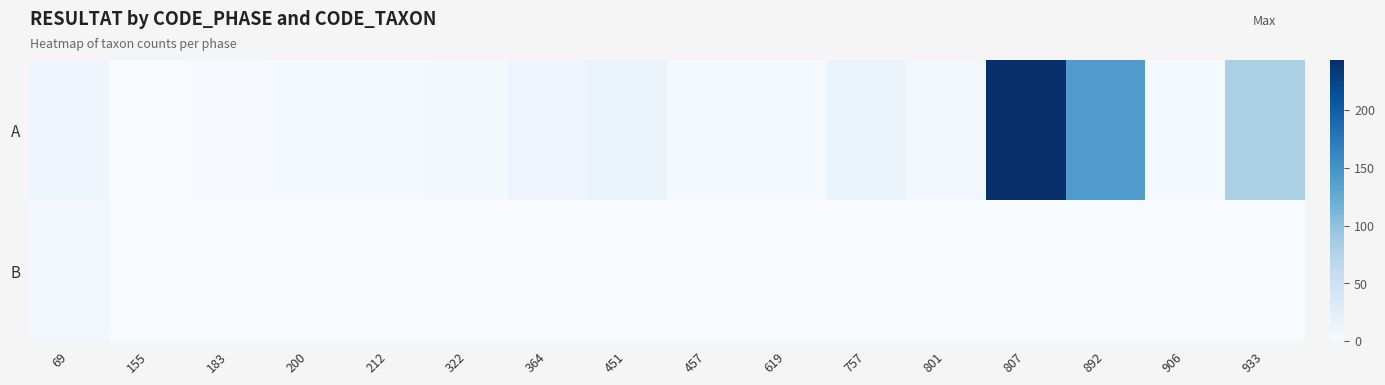

Which series has the widest spread of values?

A